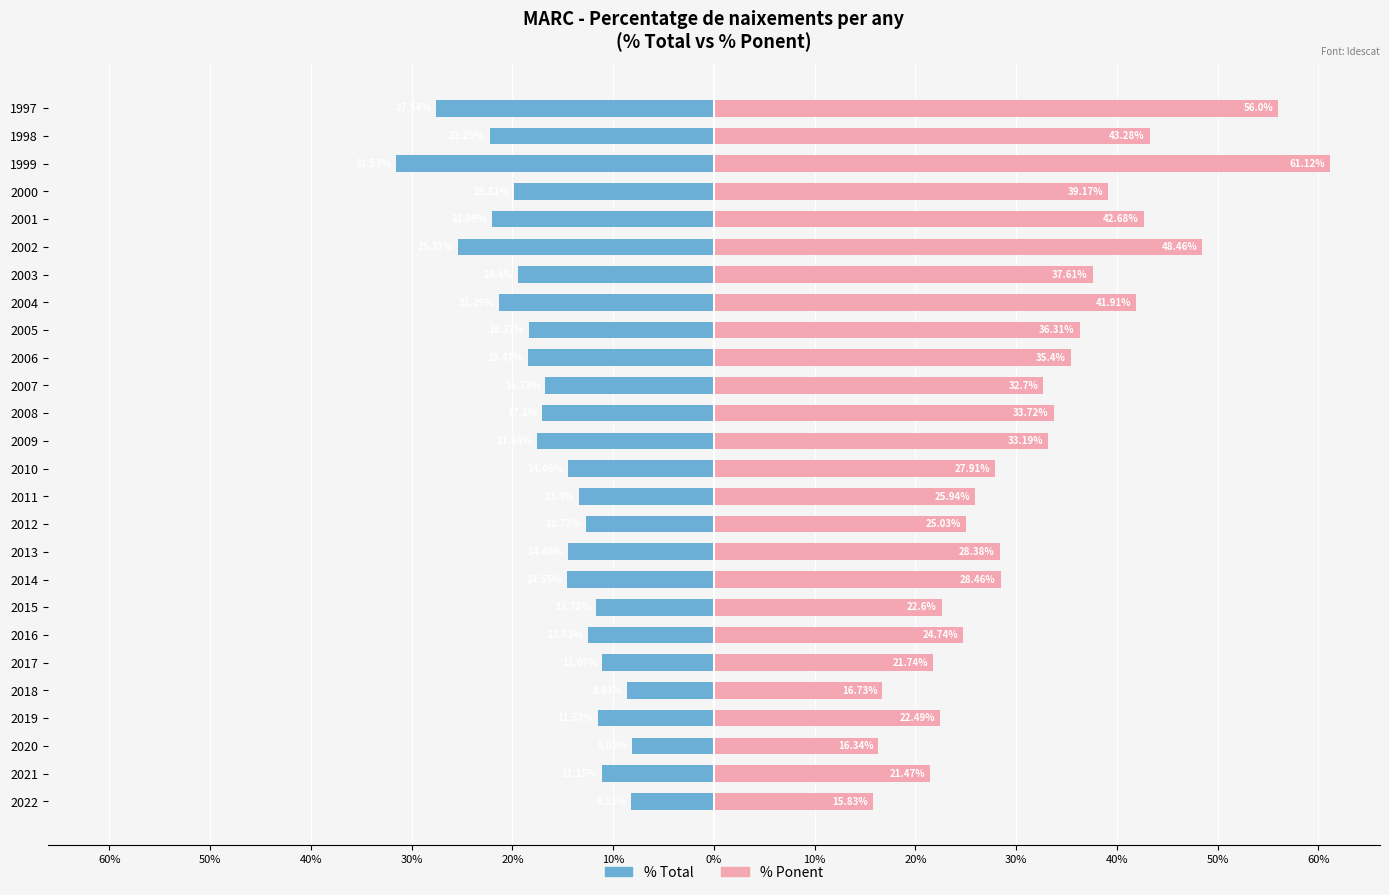

What are all the series names shown in the legend?

% Total, % Ponent